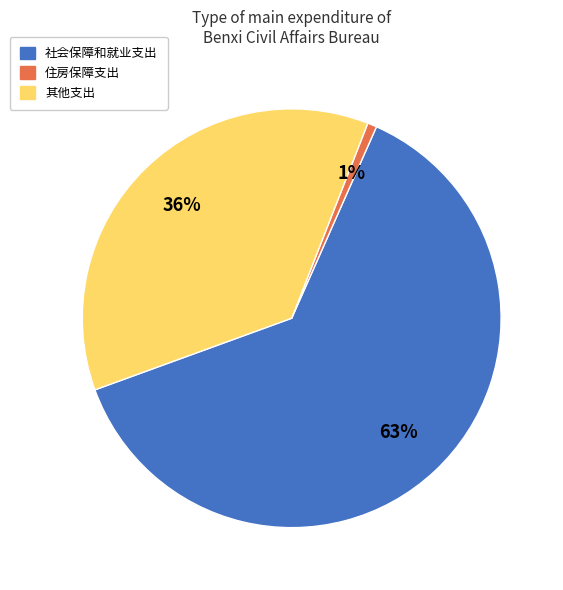

Rank the categories by value from lowest to highest.

住房保障支出, 其他支出, 社会保障和就业支出